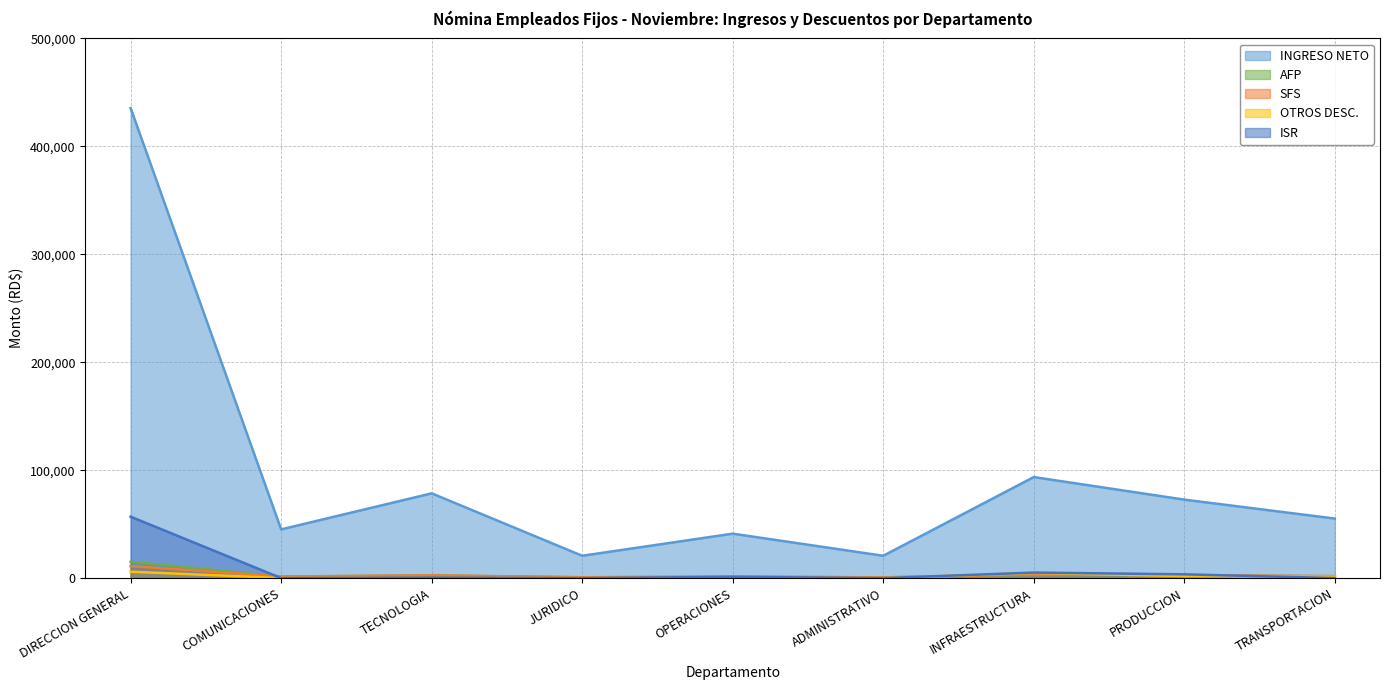

What is the difference between the highest and lowest values at OPERACIONES?

41142.2